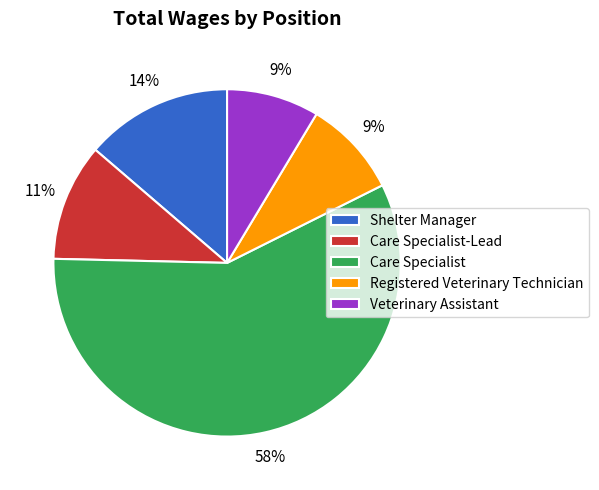

Between Shelter Manager and Registered Veterinary Technician, which is larger?

Shelter Manager